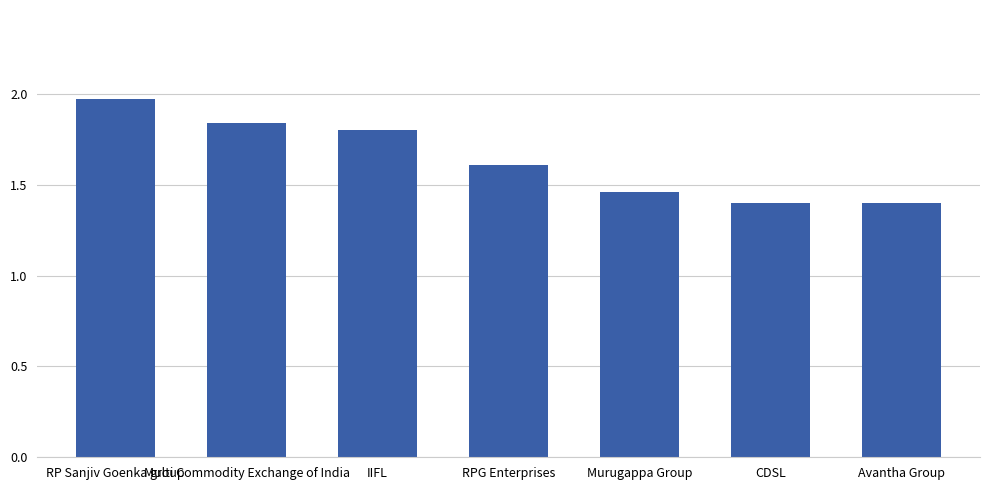

The value at Avantha Group is 0.4. True or false?

False